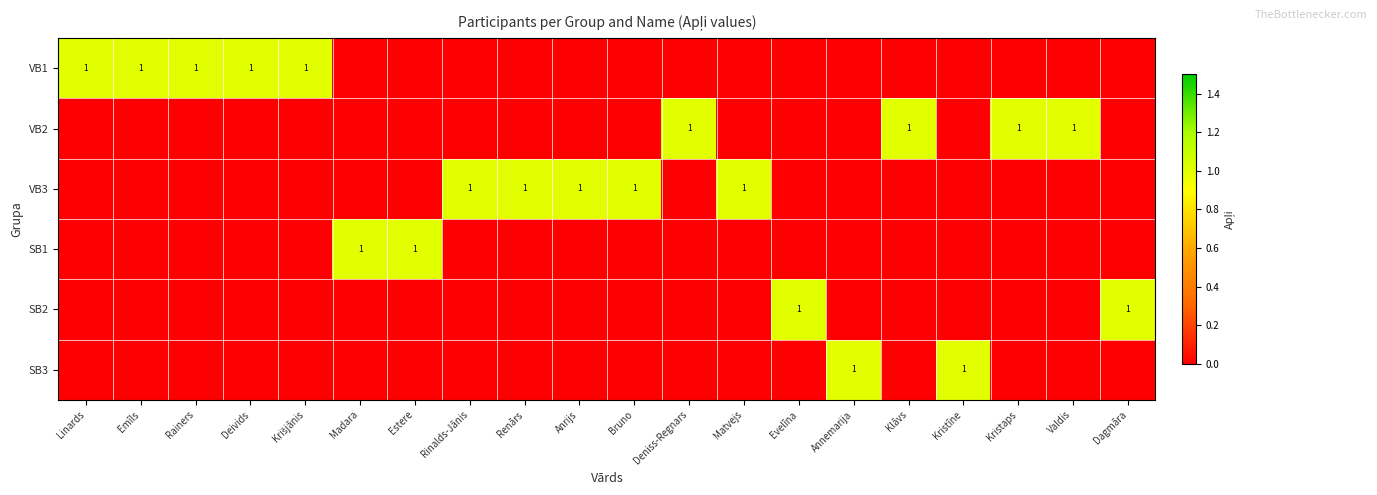

At how many categories does at least one series exceed 0?

20